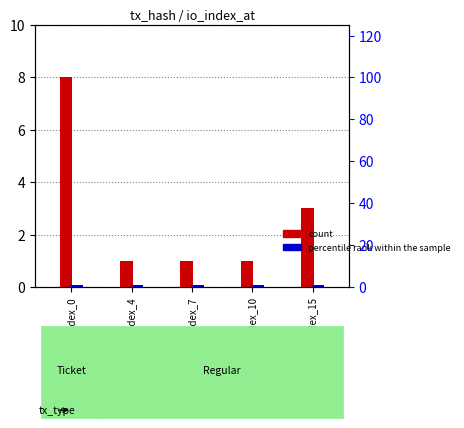

At io_index_4, list the series in order from smallest to largest.

count, percentile rank within the sample